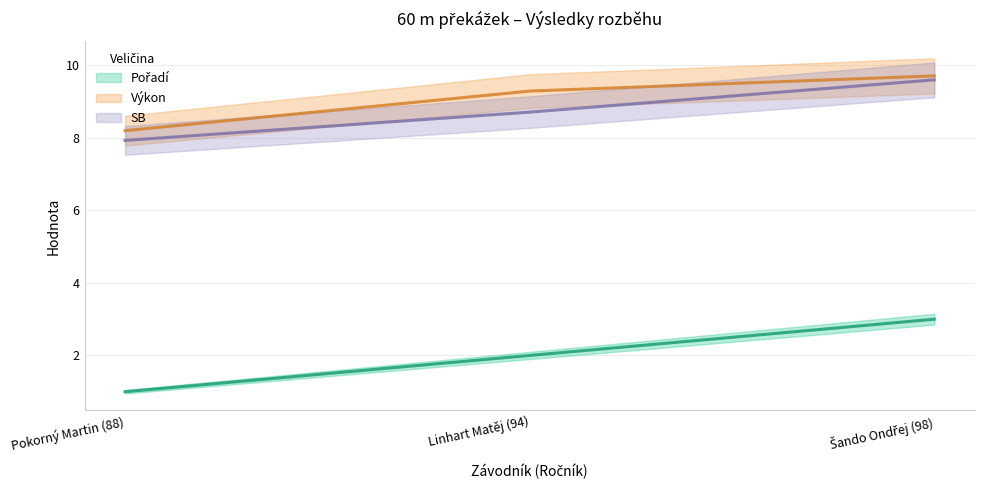

Which series changed the most between Linhart Matěj (94) and Šando Ondřej (98)?

Pořadí